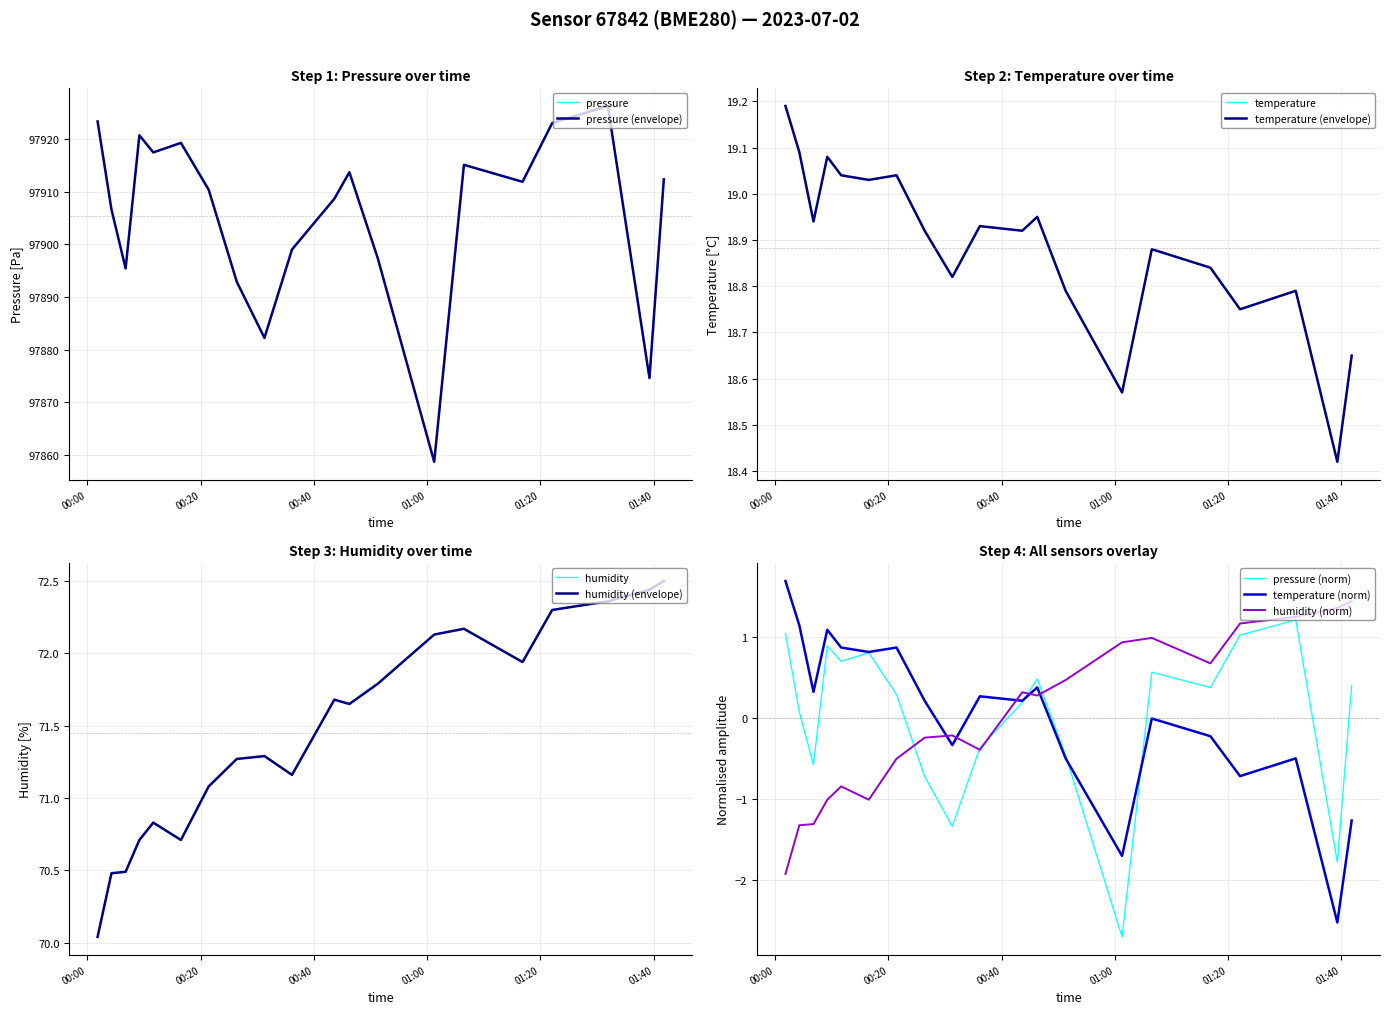

Which series changed the most between 3 and 12?

pressure